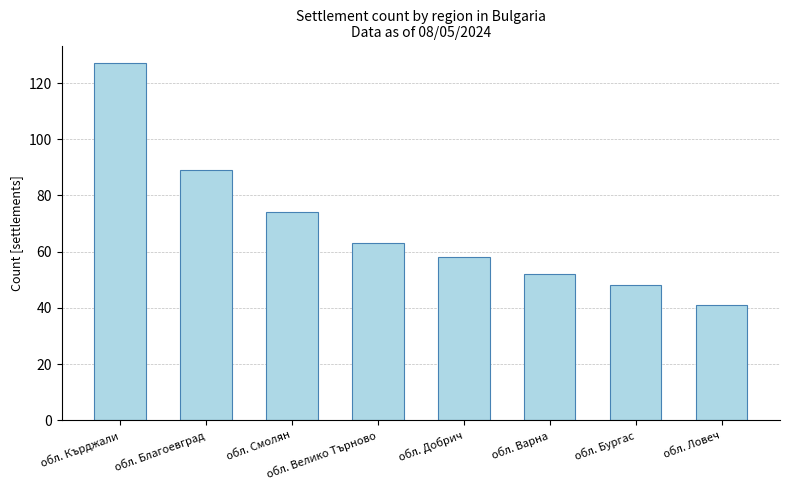

The chart shows a value of 91 at обл. Велико Търново. True or false?

False